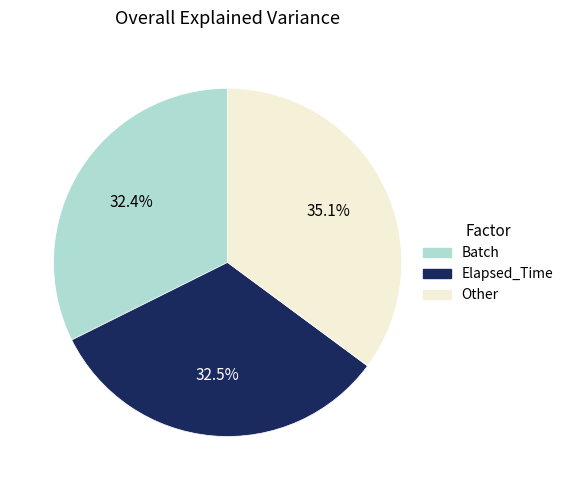

How many segments does this pie chart have?

3